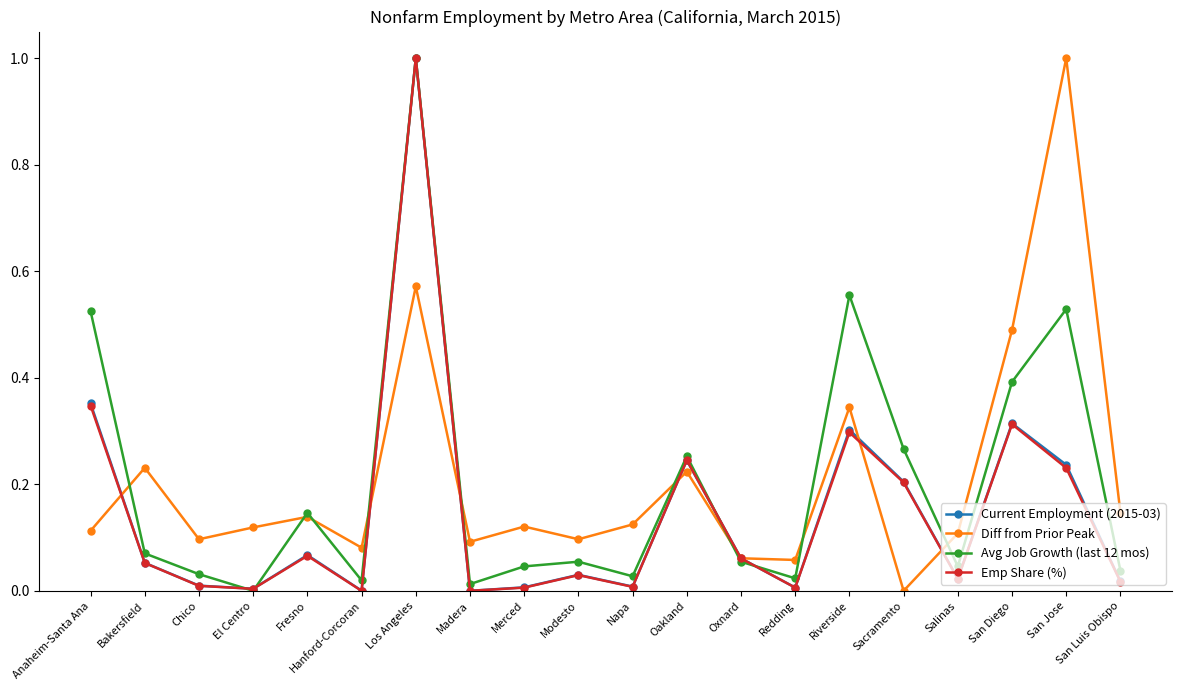

What is the label of the 7th point from the right?

Redding